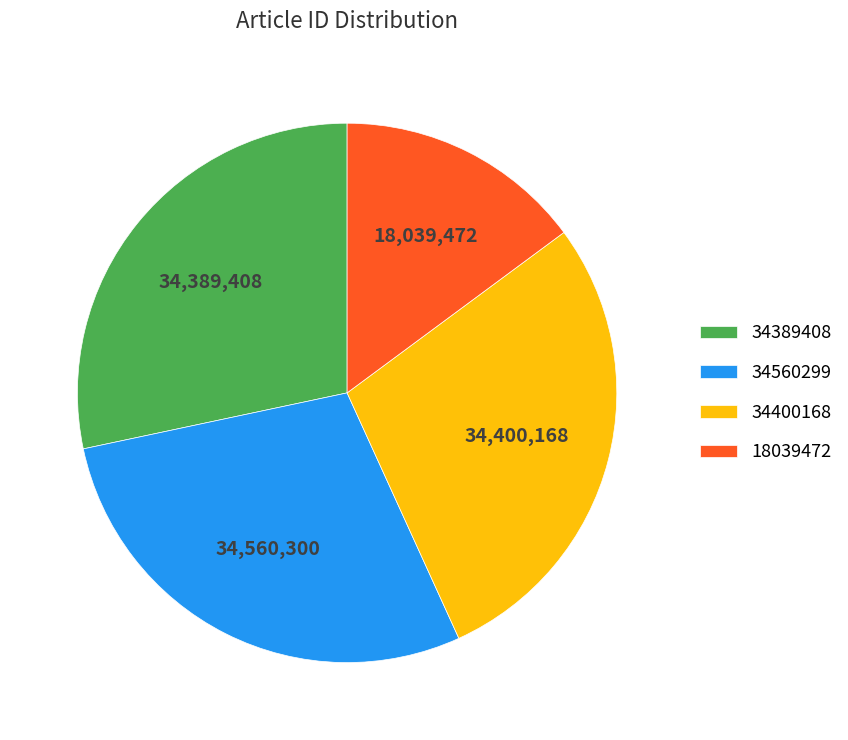

Does any single category account for the majority?

No